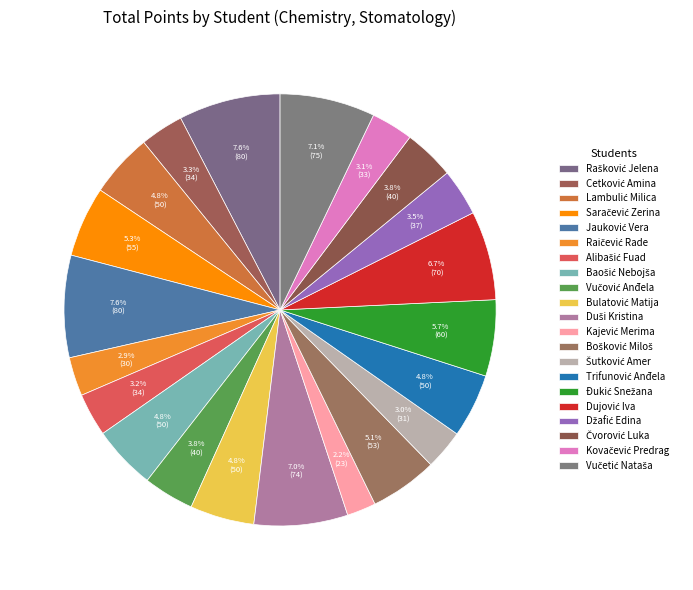

Count the number of slices in the pie.

21